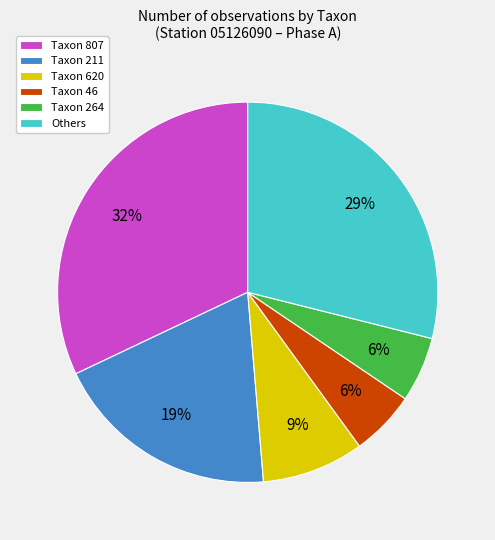

Combined, do Taxon 807 and Taxon 211 account for over 50%?

Yes